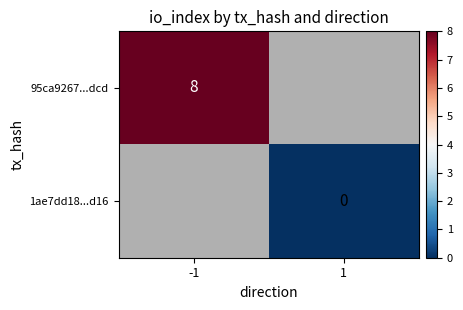

True or false: 95ca9267...dcd has a value of 13 at -1.

False